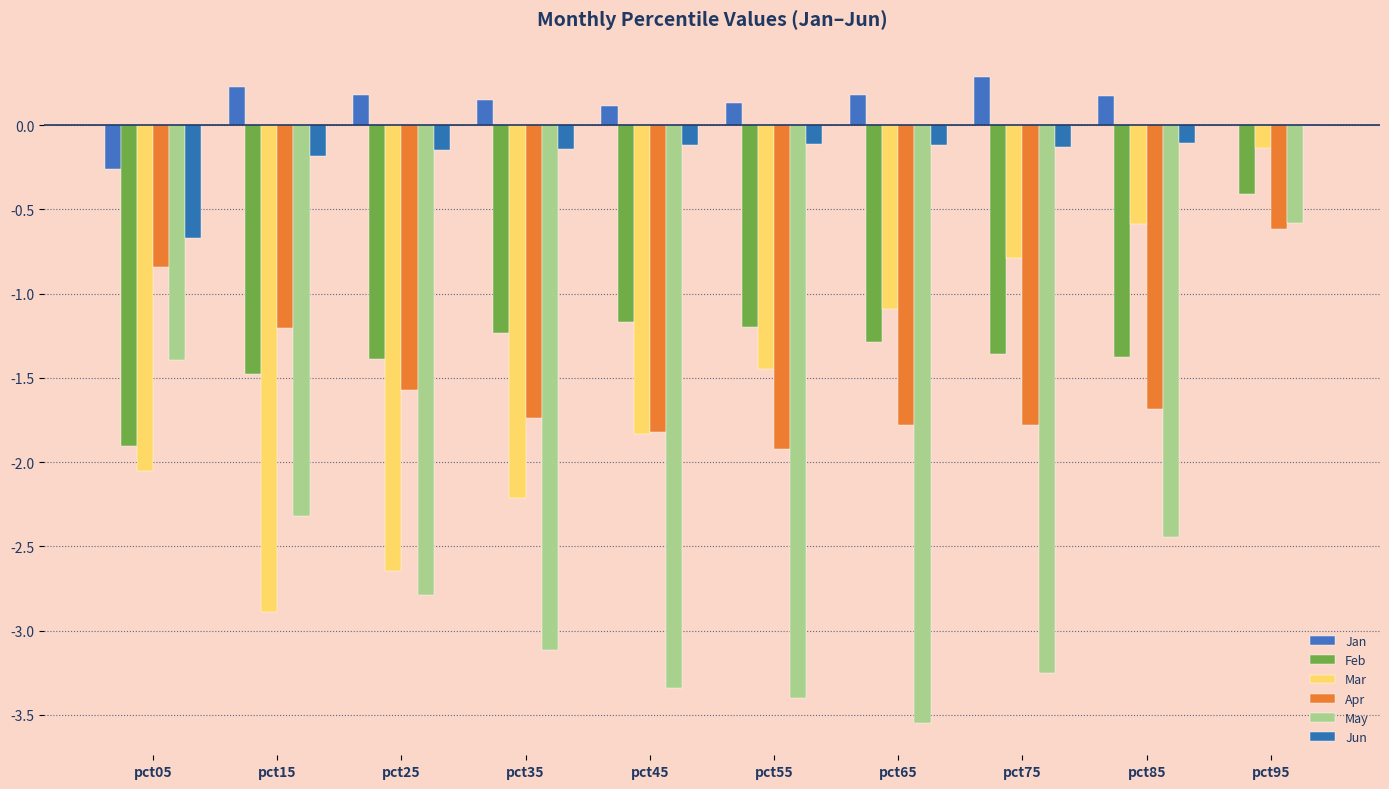

Are the bars grouped side by side (vs. stacked)?

Yes